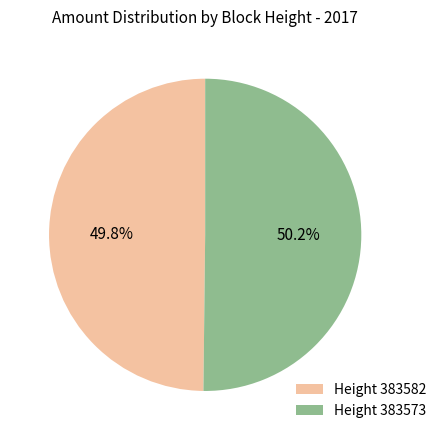

What percentage is NOT represented by Height 383582?

50.2%